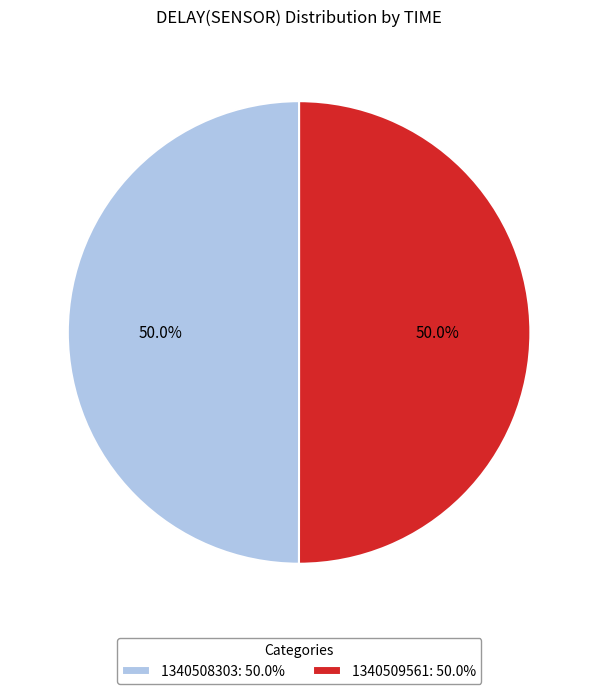

Is it true that 1340509561 is 50% of the pie?

True